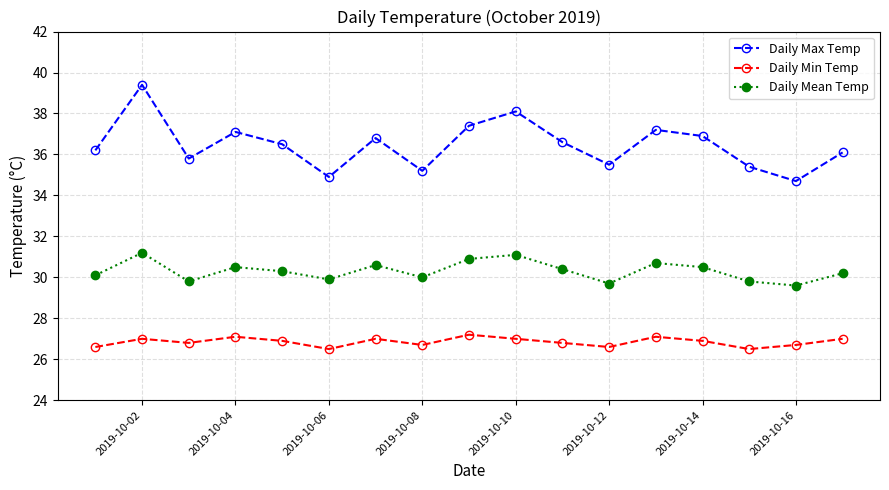

True or false: Daily Mean Temp and Daily Min Temp cross at least once.

False